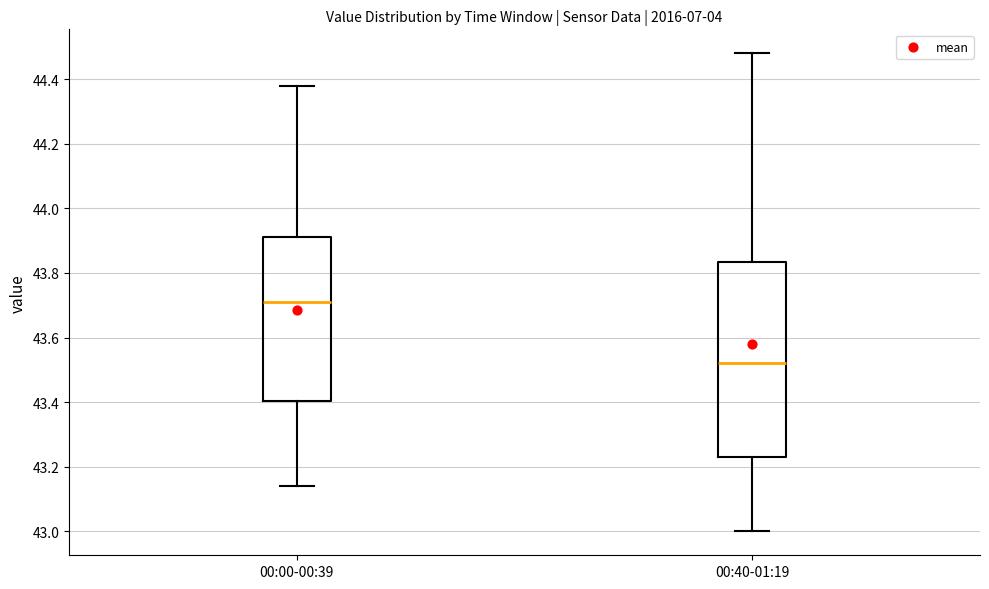

Reading left to right, transcribe this box plot: for each box, give where its median line is, the range the box spans, and where its two whiskers end, as read against the y-axis. The values are not printed on the chart, so give them approximately, as read against the axis.

00:00-00:39: median 43.72, box 43.40 to 43.92, whiskers 43.14 to 44.38
00:40-01:19: median 43.52, box 43.24 to 43.84, whiskers 43.00 to 44.48